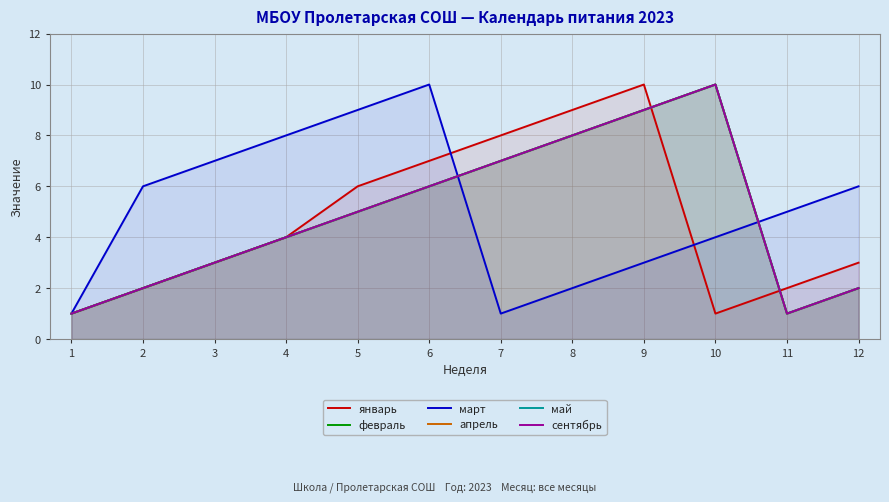

How many data points in январь are less than 4?

6